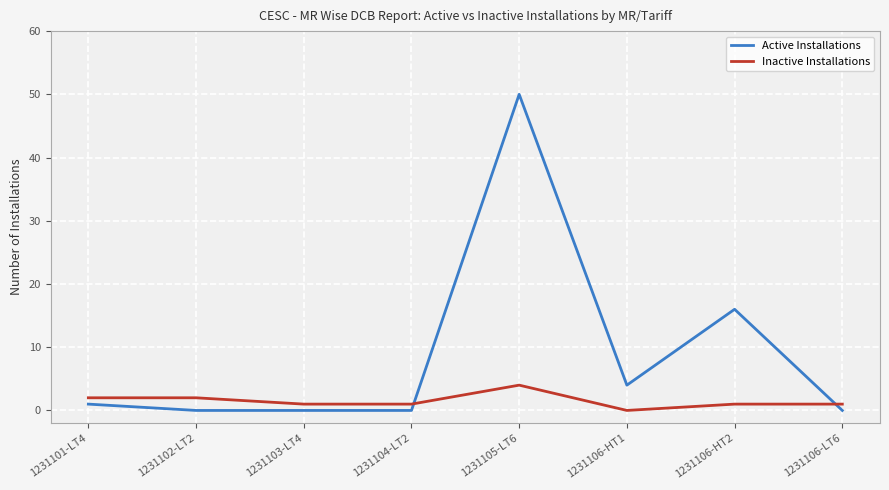

After their last crossing, which series has the higher values: Active Installations or Inactive Installations?

Inactive Installations